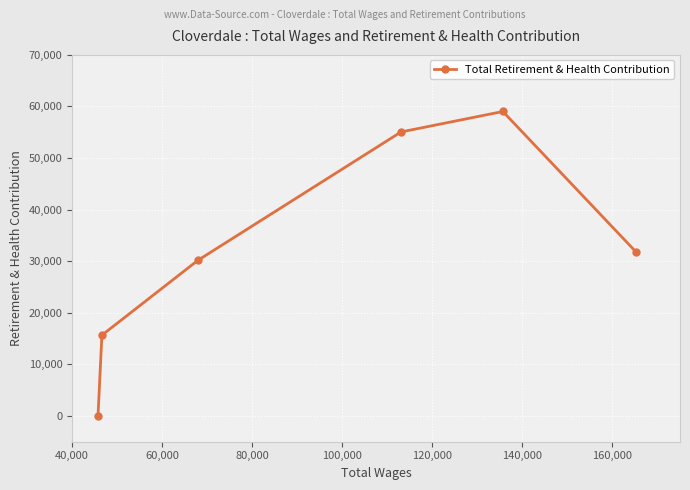

What is the value of the 3rd point from the left?

30169